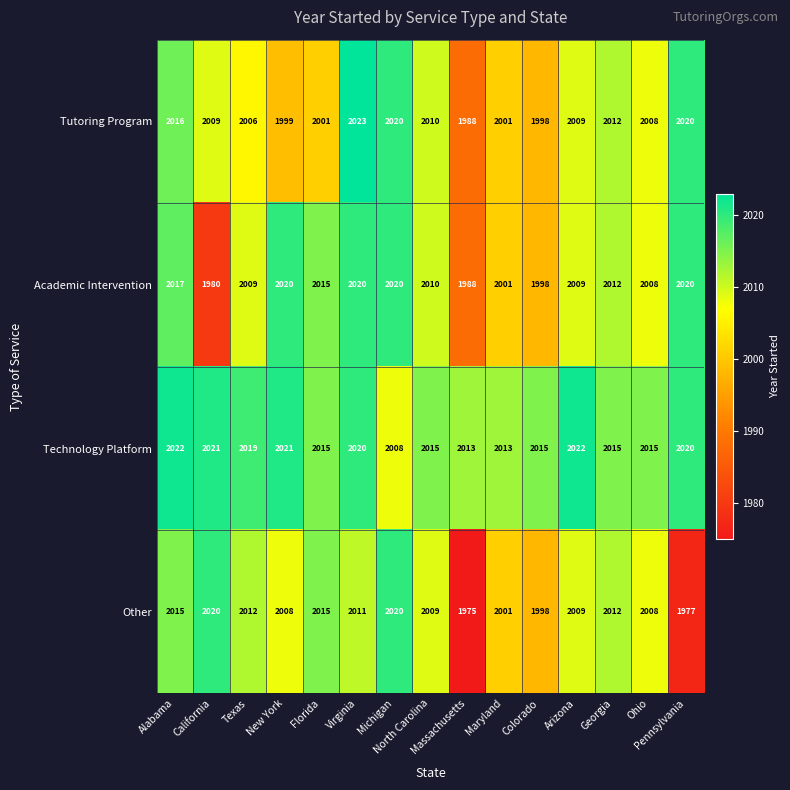

What is the average value of the Other series?

2006